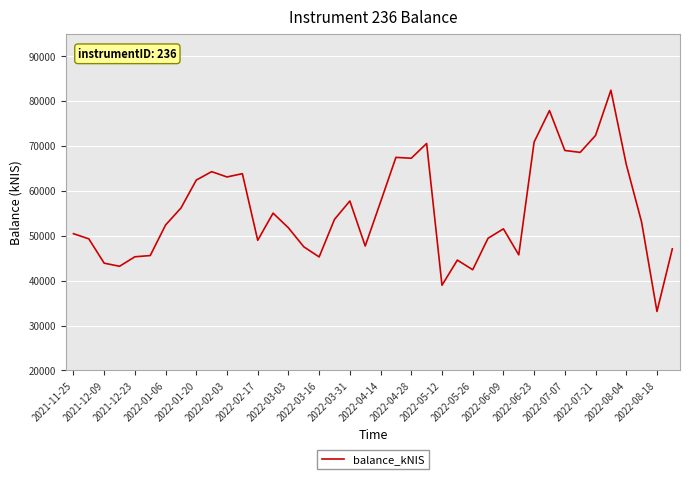

What is the difference between the maximum and second lowest values?

43432.6